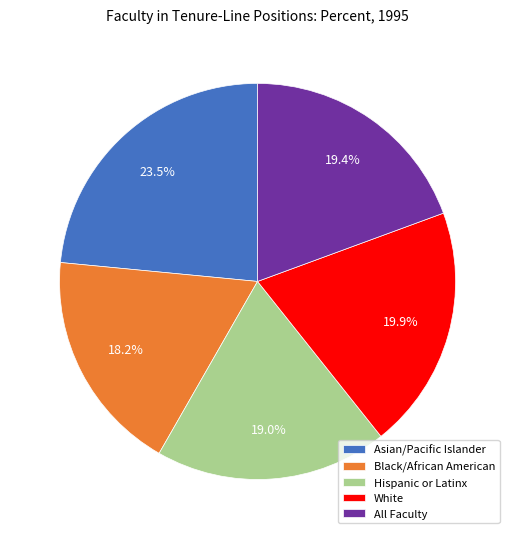

To the nearest percent, what is the combined percentage of All Faculty and Black/African American?

38%